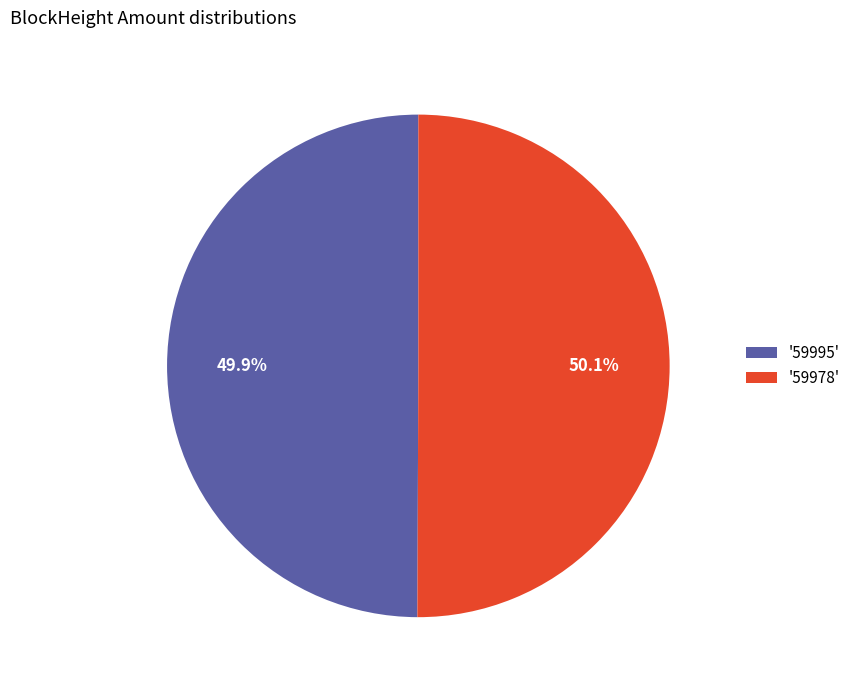

What portion of the pie excludes '59978'?

49.9%